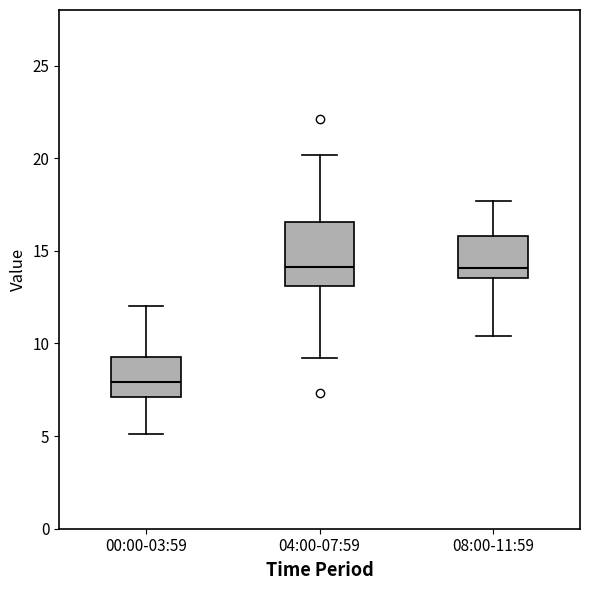

Where does the median line of the box for 08:00-11:59 sit on the y-axis? The values are not printed on the chart, so give them approximately, as read against the axis.

14.0